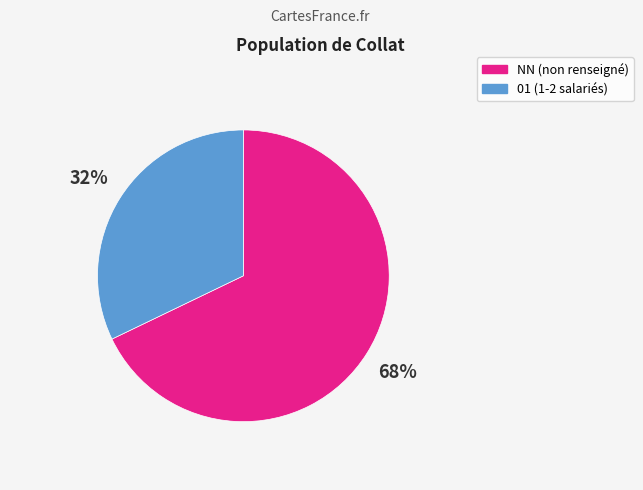

Approximately how many times larger is the value at 01 compared to NN?

0.5